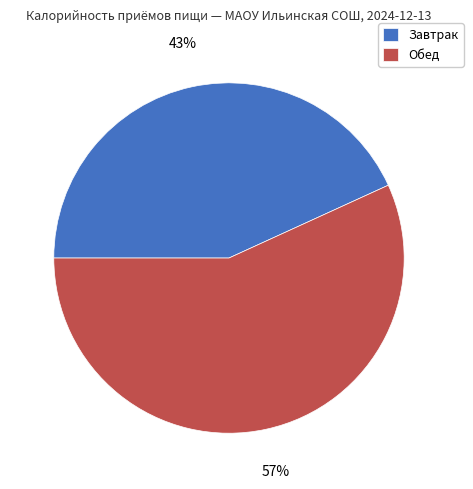

To the nearest percent, what is the average slice percentage?

50%